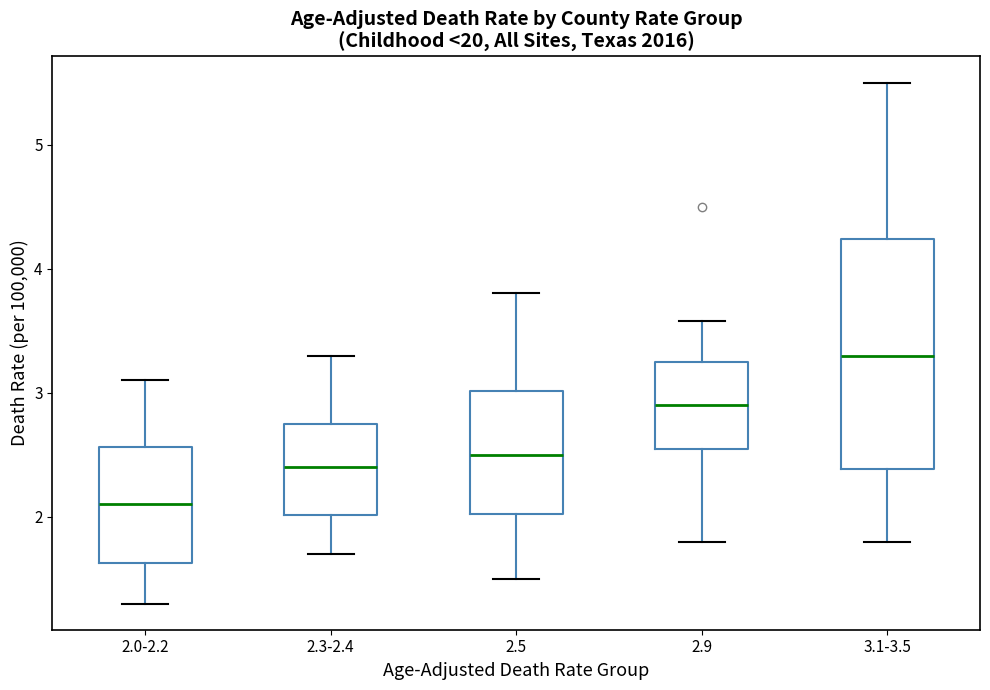

Where is the upper edge of the box for 2.5 on the y-axis? The values are not printed on the chart, so give them approximately, as read against the axis.

3.0